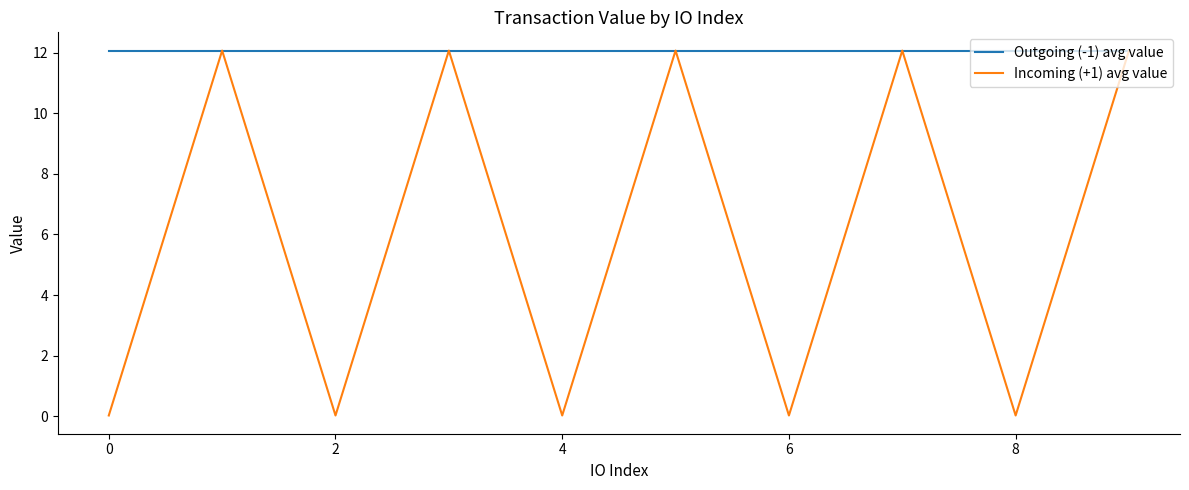

What is the greatest value displayed?

12.1